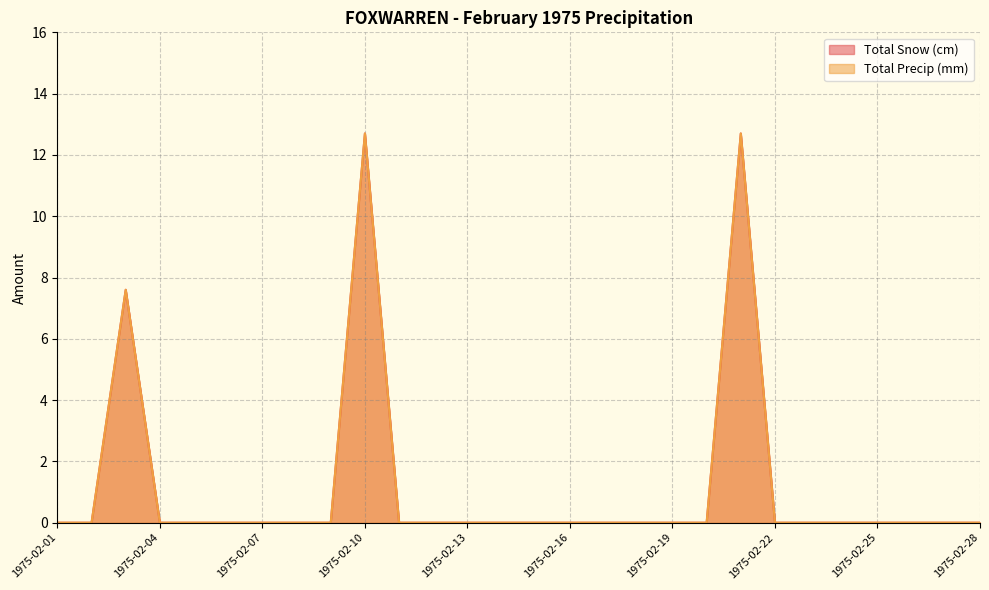

Reading left to right, extract all data points from this chart.

Total Snow (cm): 1975-02-01=0.0	1975-02-02=0.0	1975-02-03=7.6	1975-02-04=0.0	1975-02-05=0.0	1975-02-06=0.0	1975-02-07=0.0	1975-02-08=0.0	1975-02-09=0.0	1975-02-10=12.7	1975-02-11=0.0	1975-02-12=0.0	1975-02-13=0.0	1975-02-14=0.0	1975-02-15=0.0	1975-02-16=0.0	1975-02-17=0.0	1975-02-18=0.0	1975-02-19=0.0	1975-02-20=0.0	1975-02-21=12.7	1975-02-22=0.0	1975-02-23=0.0	1975-02-24=0.0	1975-02-25=0.0	1975-02-26=0.0	1975-02-27=0.0	1975-02-28=0.0
Total Precip (mm): 1975-02-01=0.0	1975-02-02=0.0	1975-02-03=7.6	1975-02-04=0.0	1975-02-05=0.0	1975-02-06=0.0	1975-02-07=0.0	1975-02-08=0.0	1975-02-09=0.0	1975-02-10=12.7	1975-02-11=0.0	1975-02-12=0.0	1975-02-13=0.0	1975-02-14=0.0	1975-02-15=0.0	1975-02-16=0.0	1975-02-17=0.0	1975-02-18=0.0	1975-02-19=0.0	1975-02-20=0.0	1975-02-21=12.7	1975-02-22=0.0	1975-02-23=0.0	1975-02-24=0.0	1975-02-25=0.0	1975-02-26=0.0	1975-02-27=0.0	1975-02-28=0.0